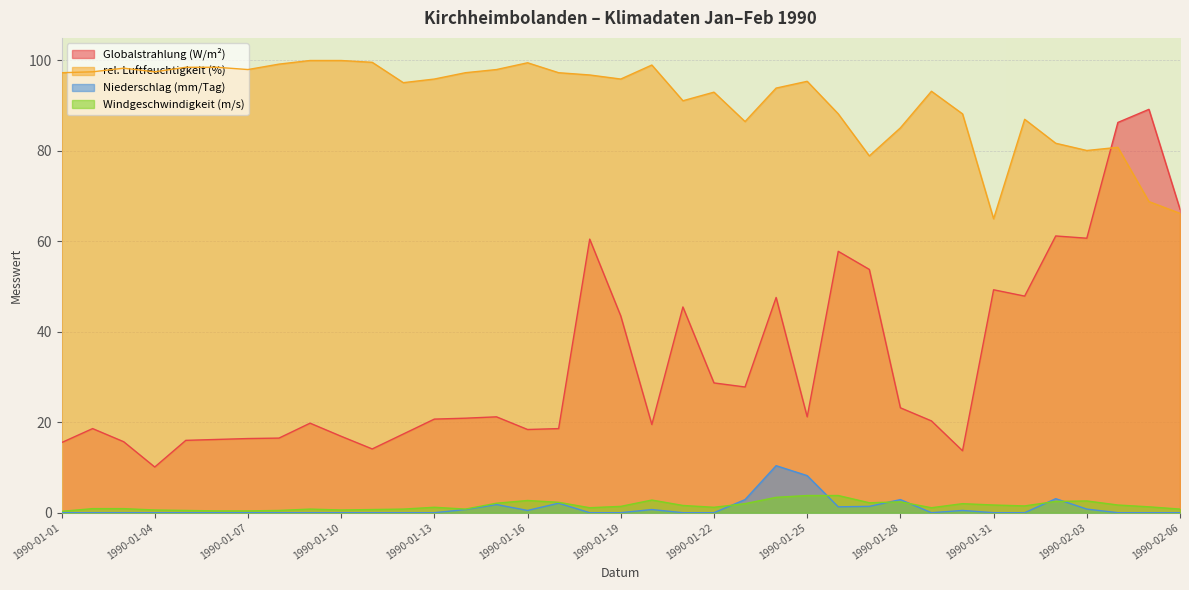

How many times do Windgeschwindigkeit (m/s) and Niederschlag (mm/Tag) cross each other?

6